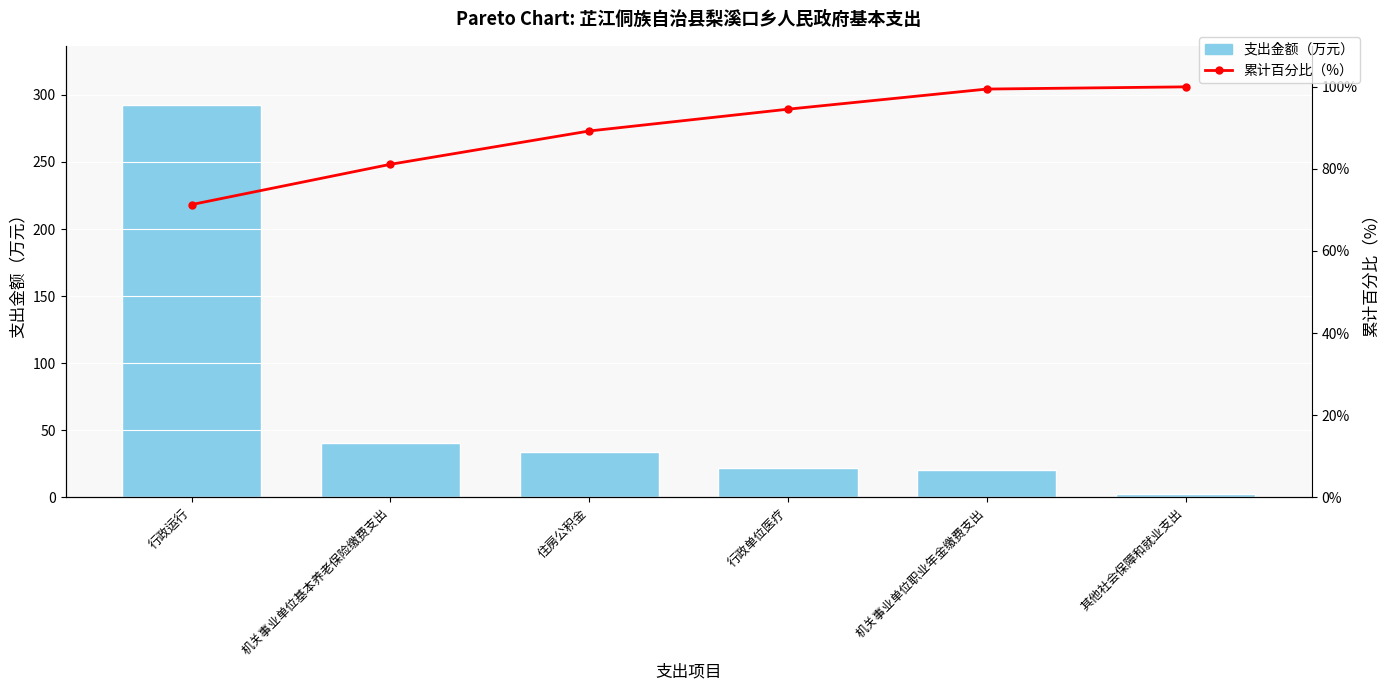

Reading right to left, transcribe all the data shown in this chart.

总计: 2.2	20.1	21.8	33.3	40.3	292.7
累计百分比: 100.0	99.5	94.6	89.2	81.1	71.3